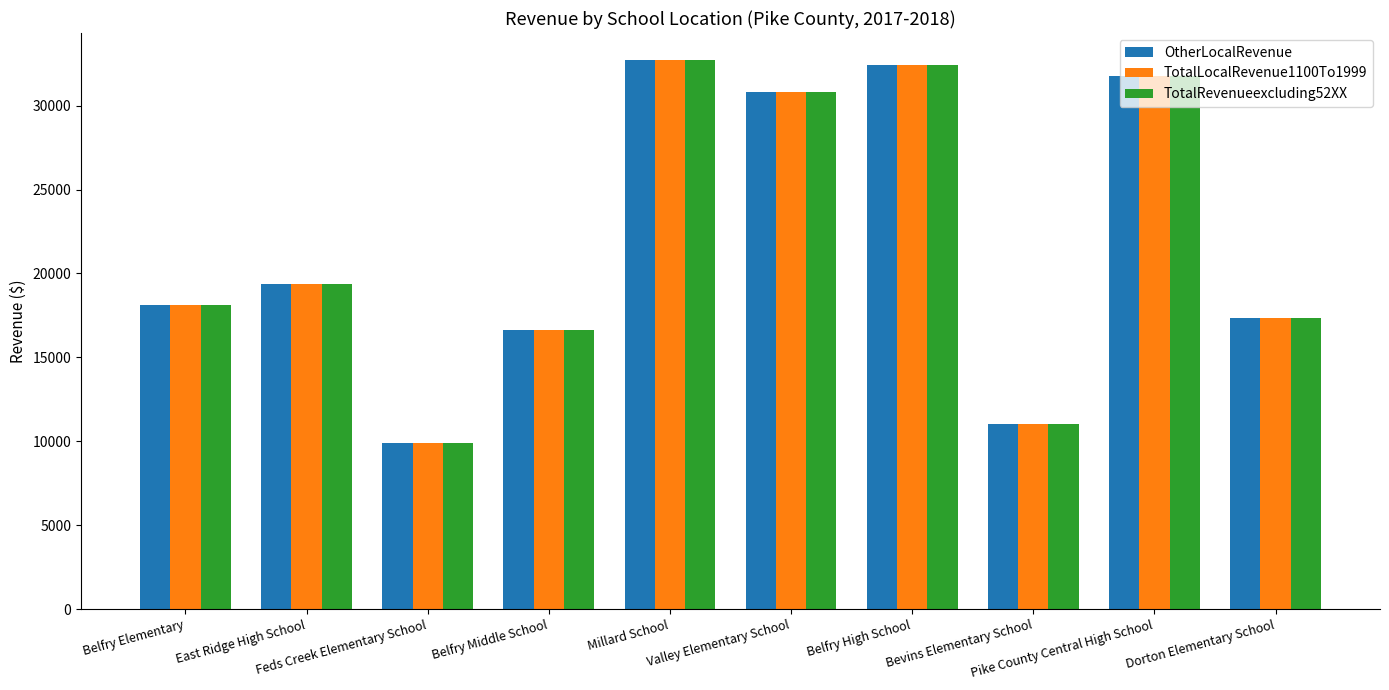

What is the greatest value displayed?

32692.3